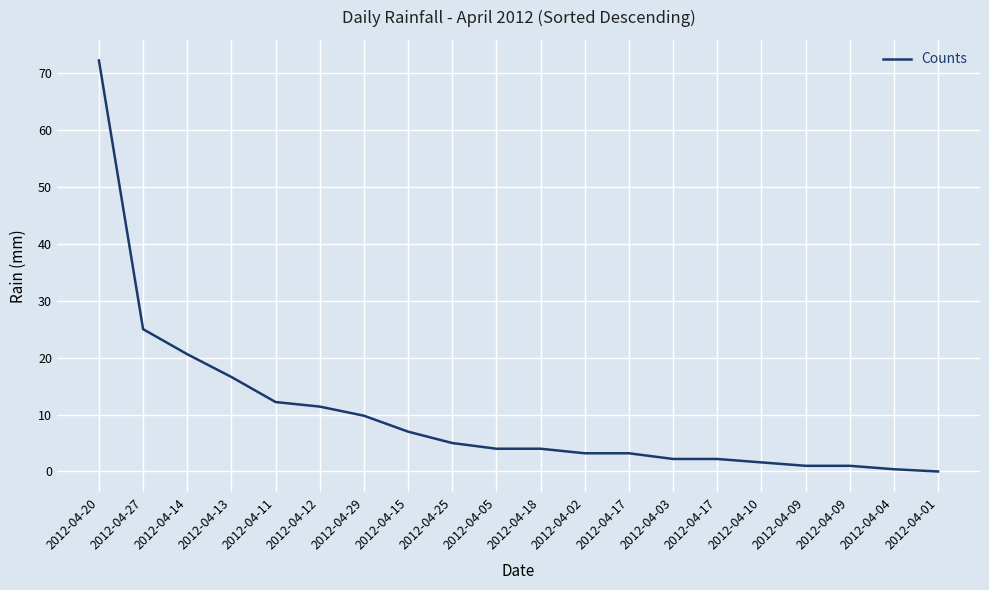

Does the chart have visible grid lines?

Yes